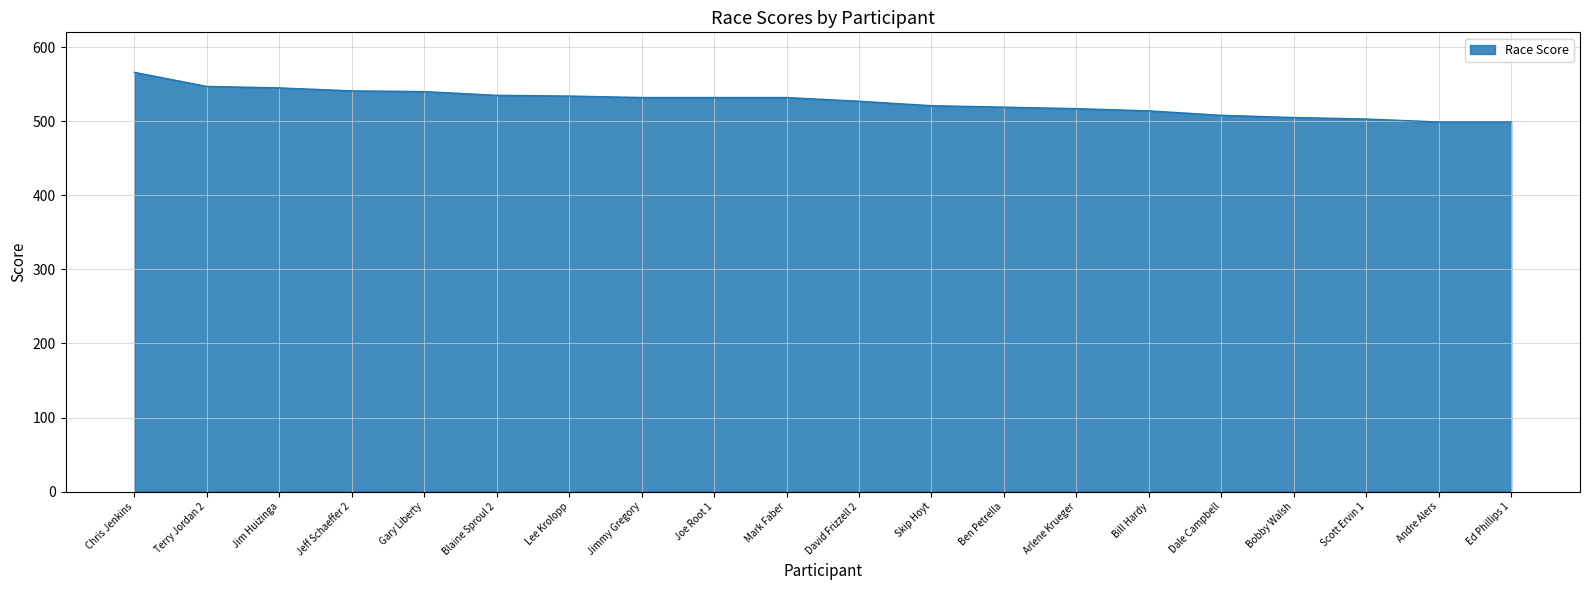

What is the difference between the maximum and minimum values?

67